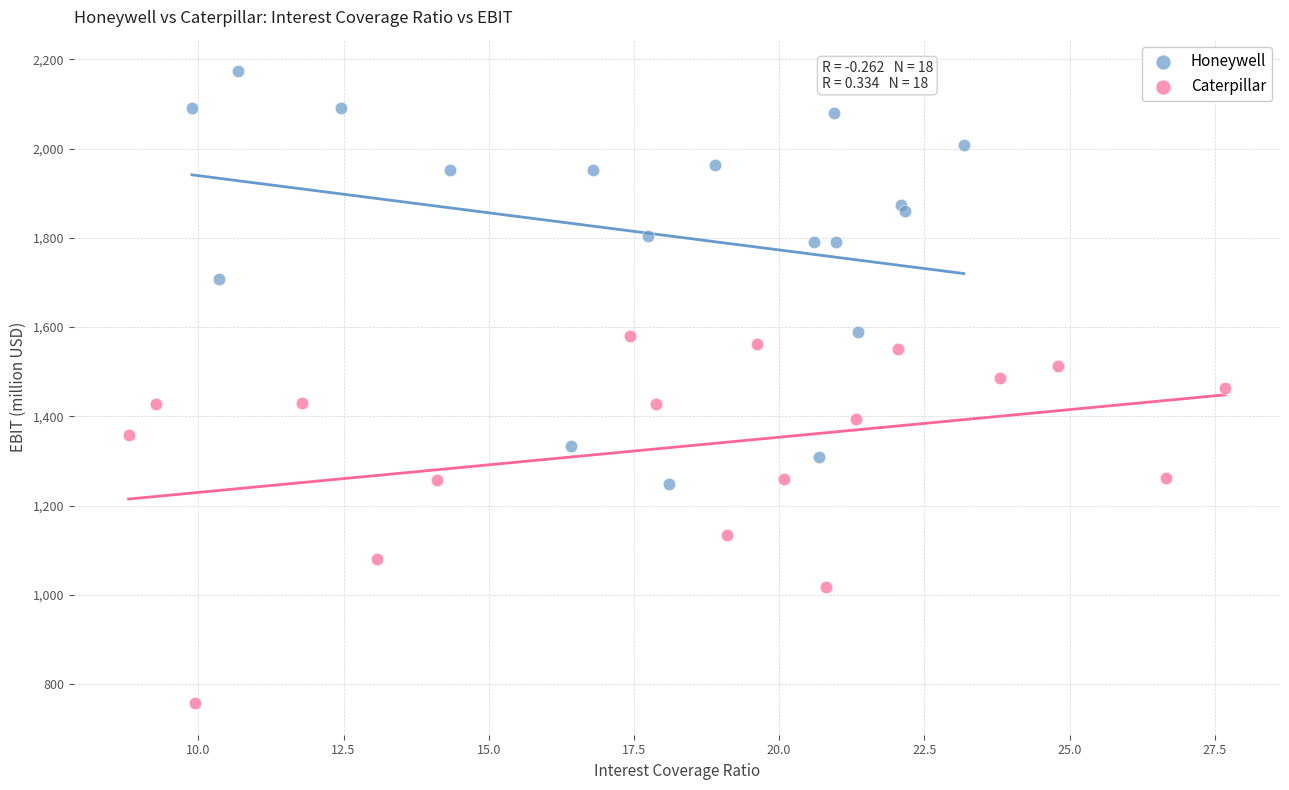

Which series contains the highest Y value?

Honeywell